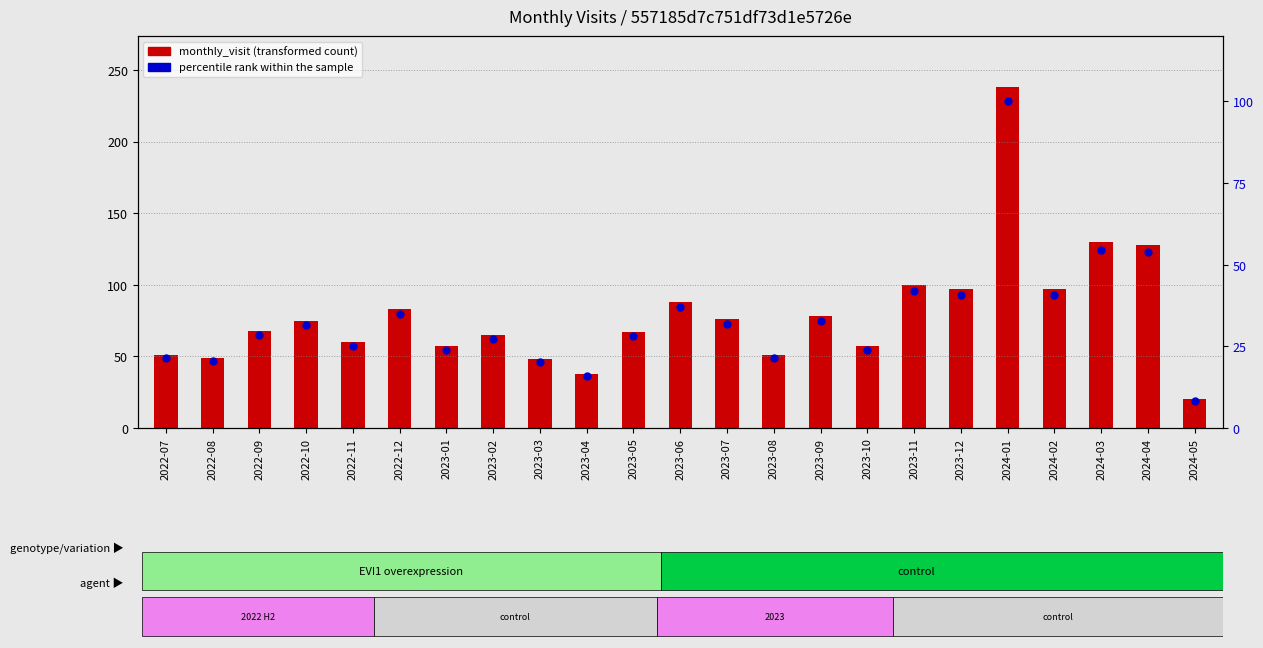

Which series has the largest total across all categories?

monthly_visit